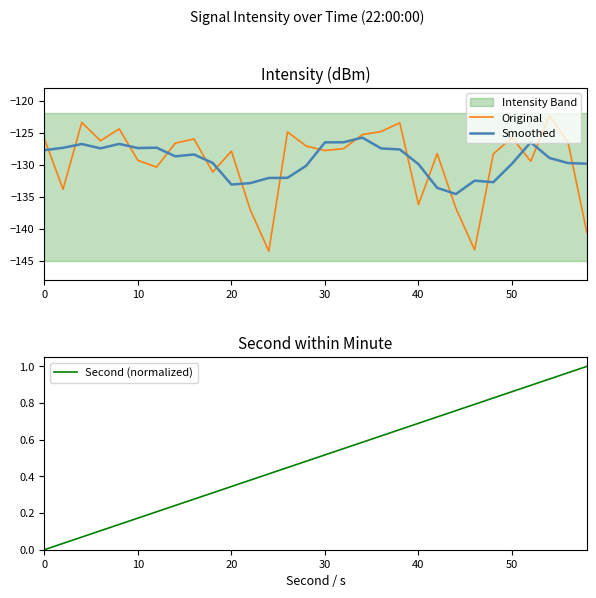

What is the difference between the maximum and minimum values in the Smoothed series?

8.8